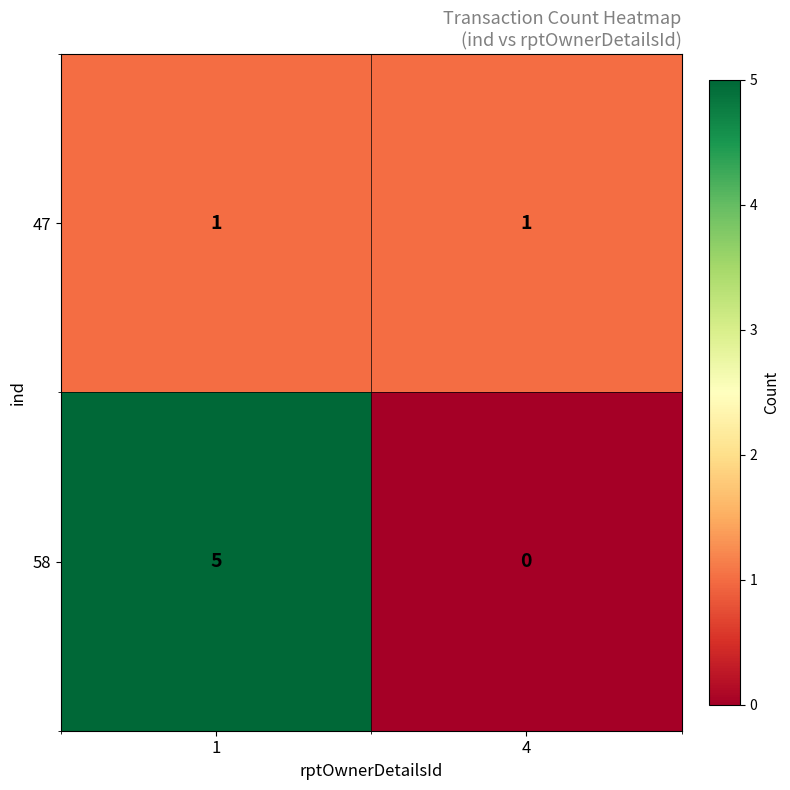

List the series in order of their overall mean, lowest first.

47, 58